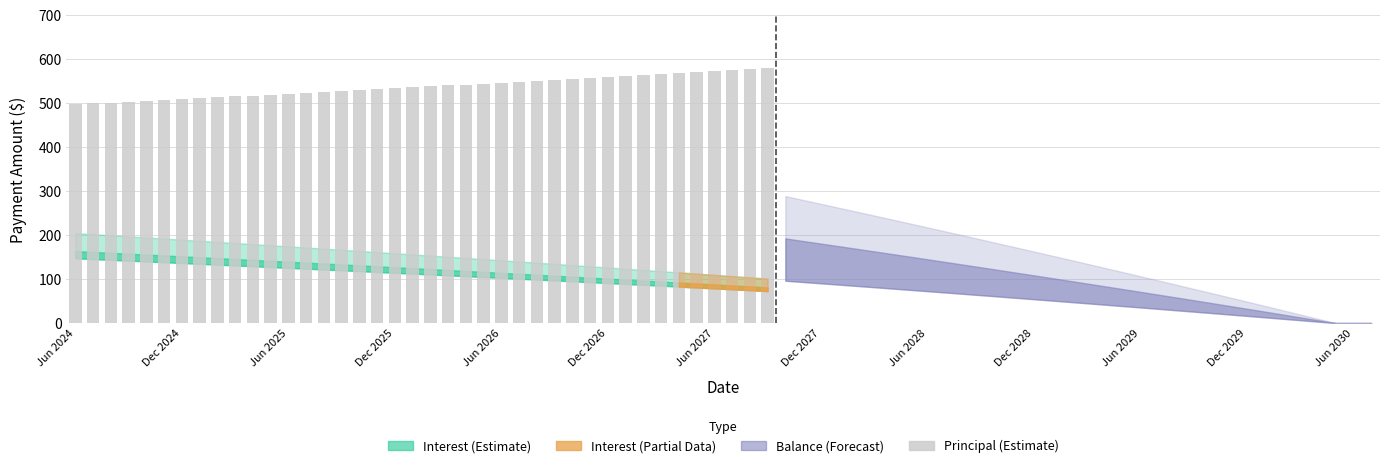

How many values are below 538?

20